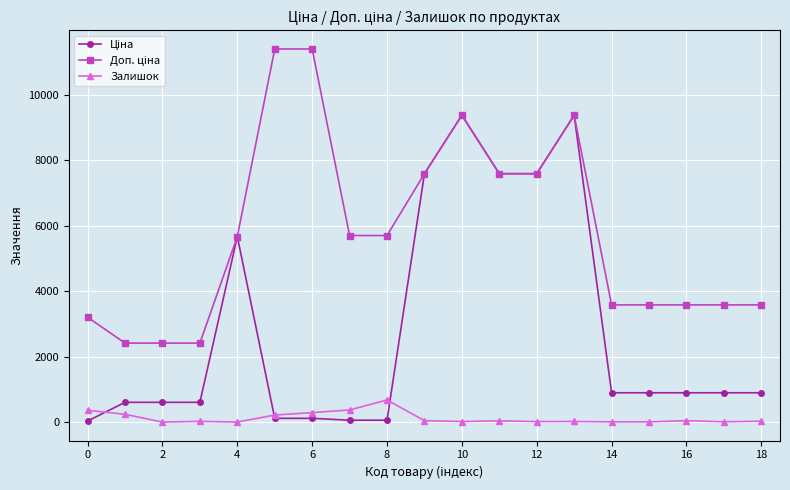

How many categories are shown in the chart?

19